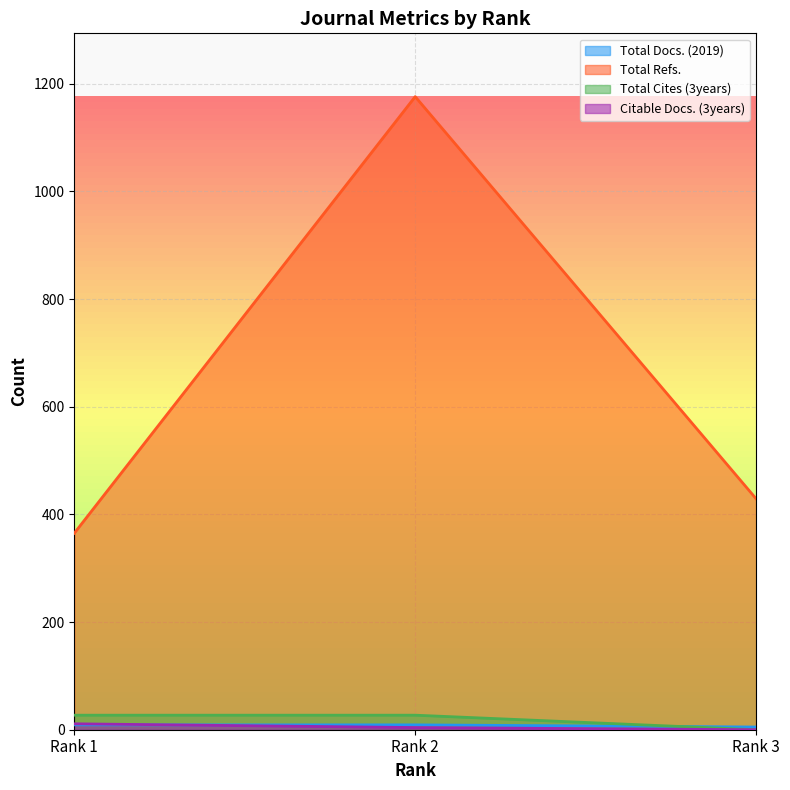

What is the greatest value displayed?

1176